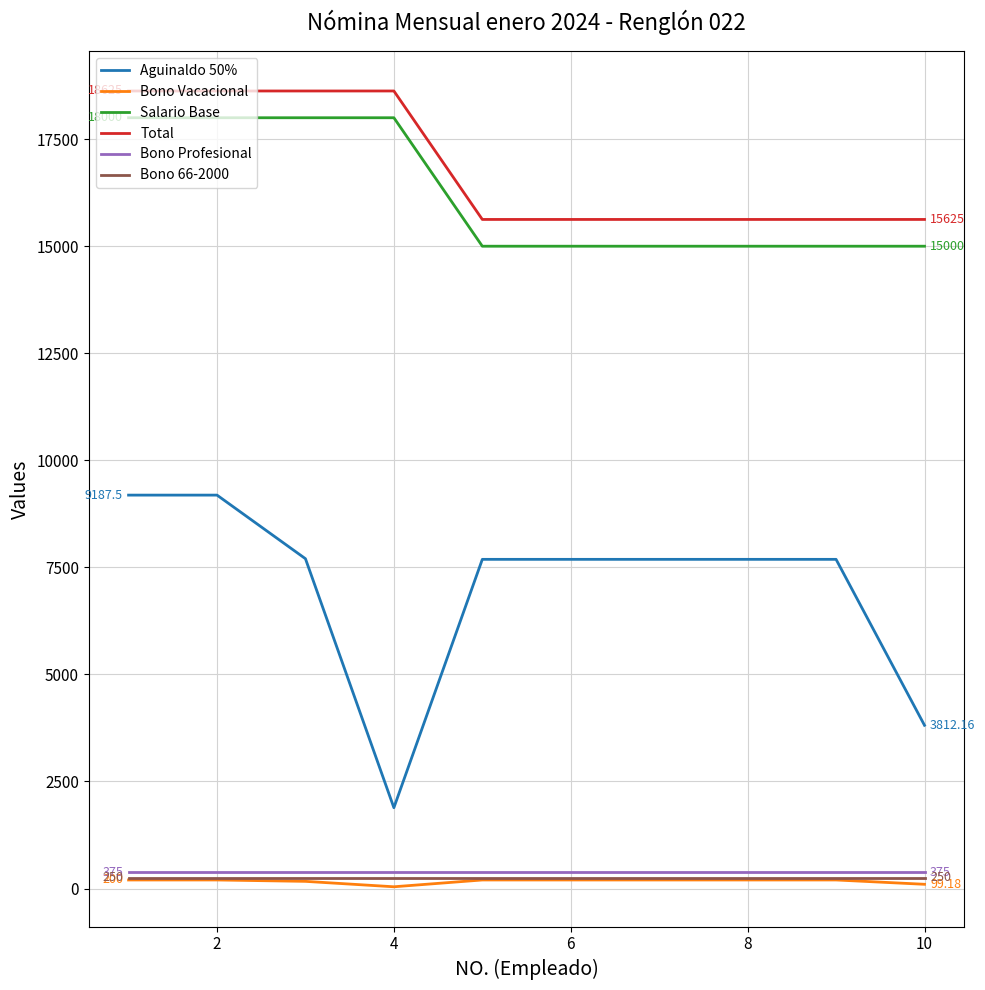

What is the maximum value for Total?

18625.0